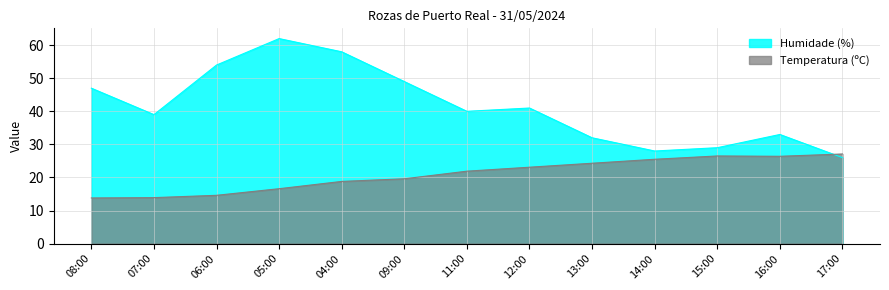

How many values in the Temperatura (ºC) series are below 21?

6